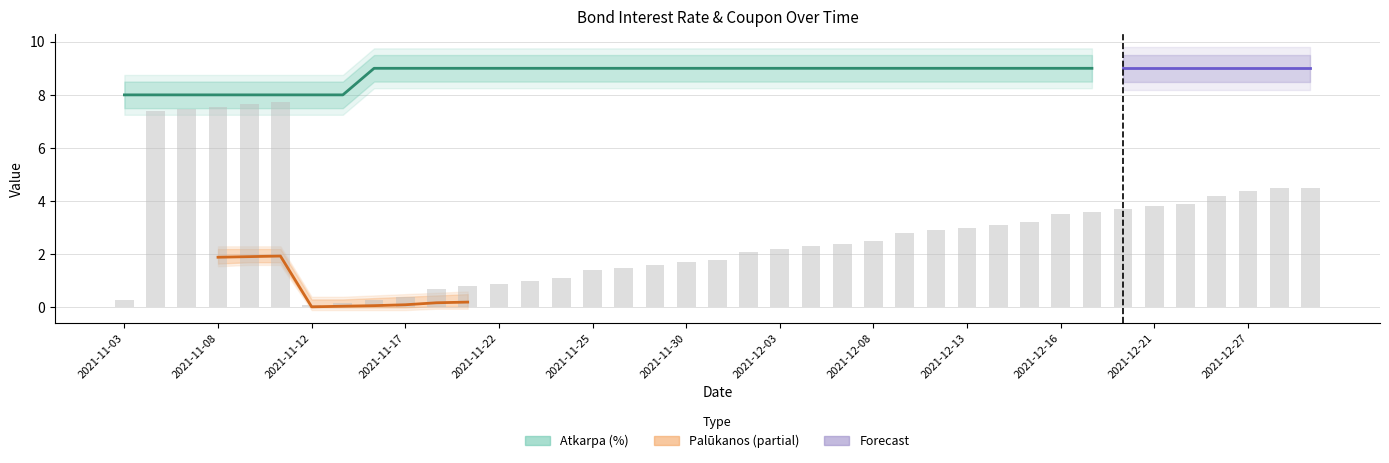

Between 2021-11-17 and 2021-12-02, which series saw the biggest shift?

Palūkanos